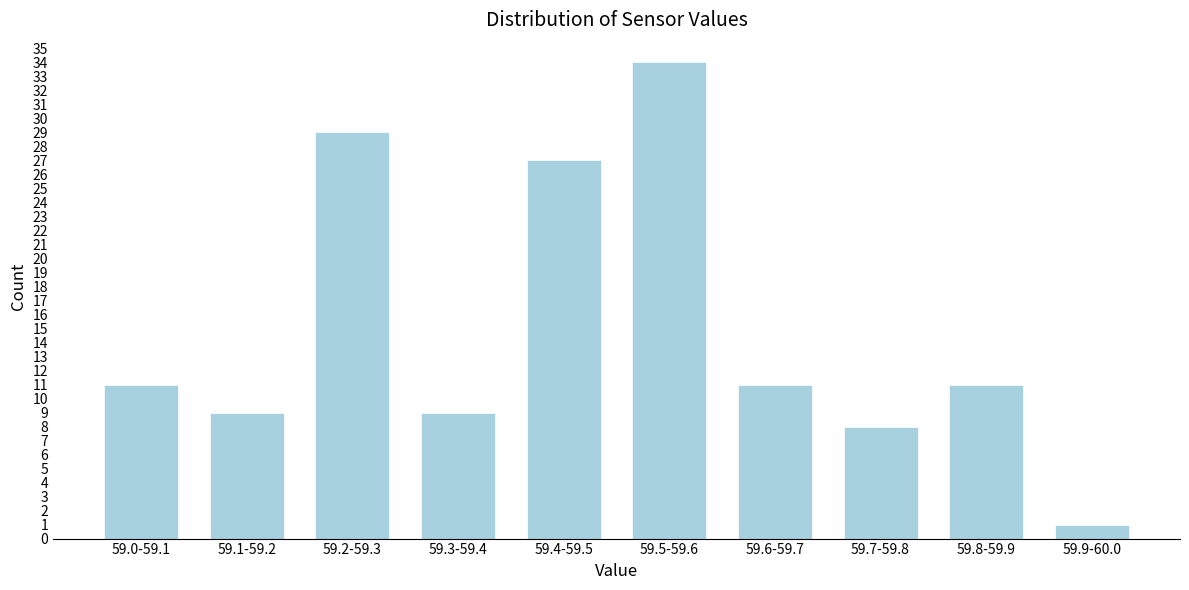

Reading left to right, transcribe all the data shown in this chart.

11	9	29	9	27	34	11	8	11	1